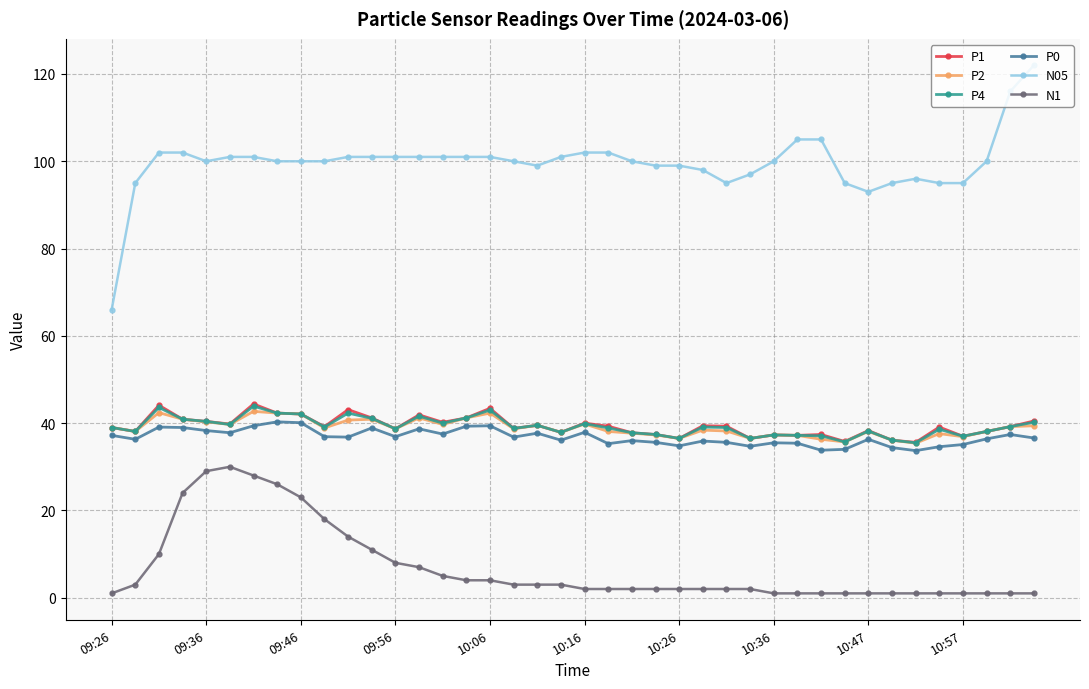

What is the value of the N05 point at the 10th from the left?

100.0